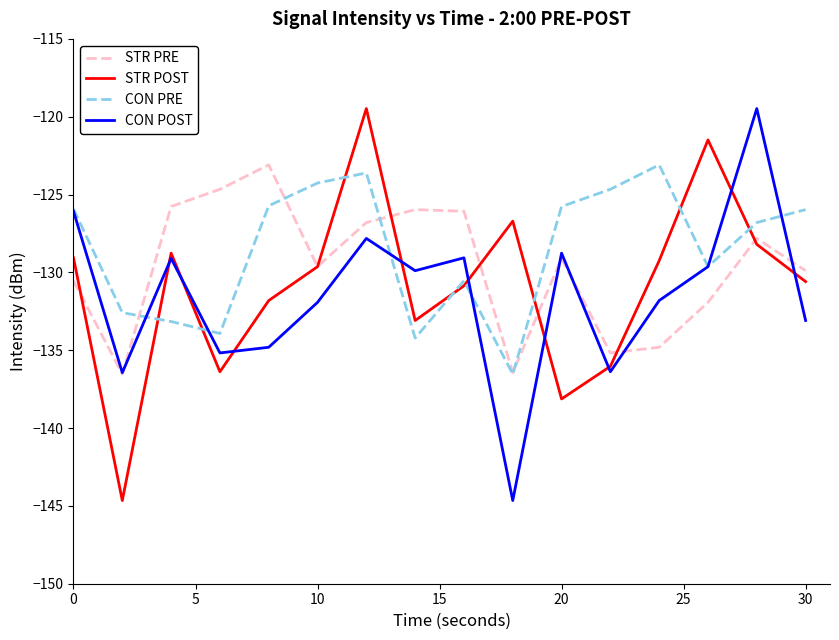

True or false: STR PRE has more than 0 interior local peaks.

True